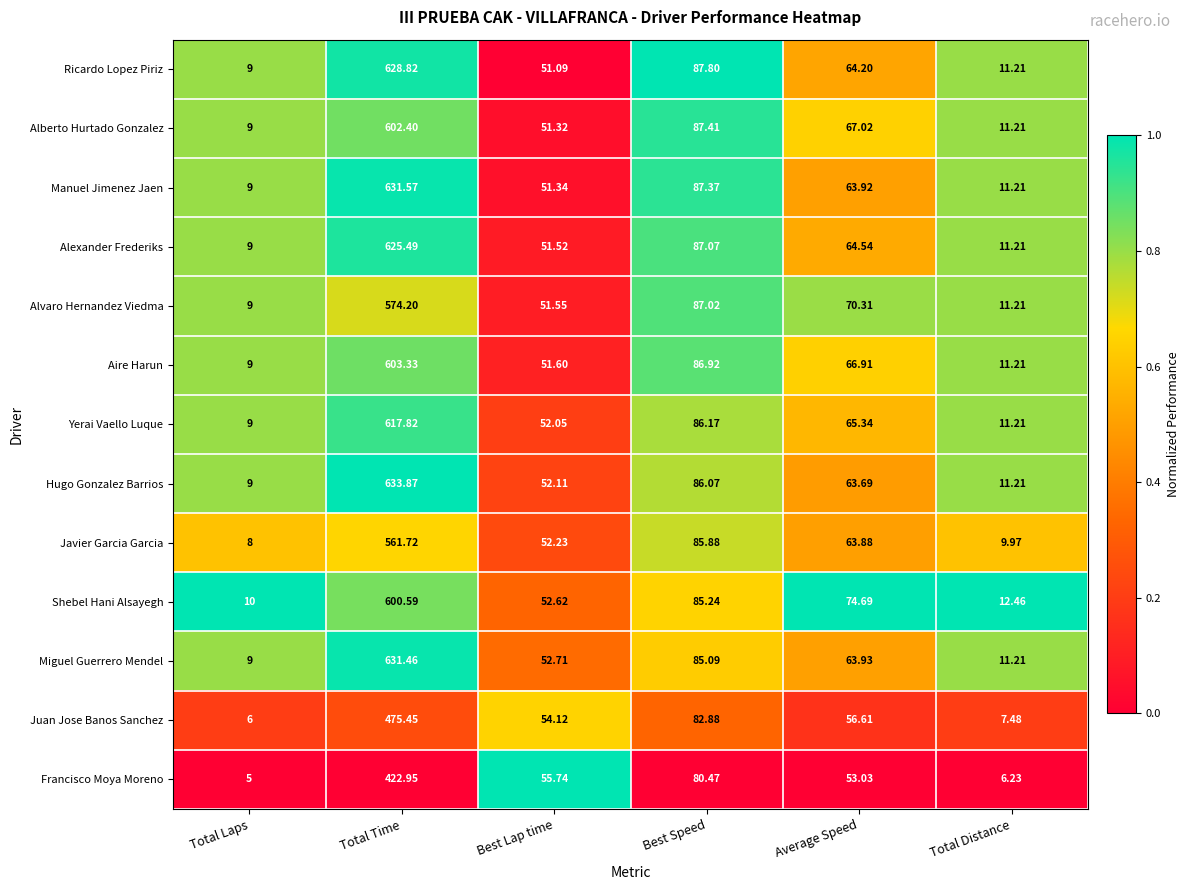

Which series has the largest range (max minus min)?

Hugo Gonzalez Barrios